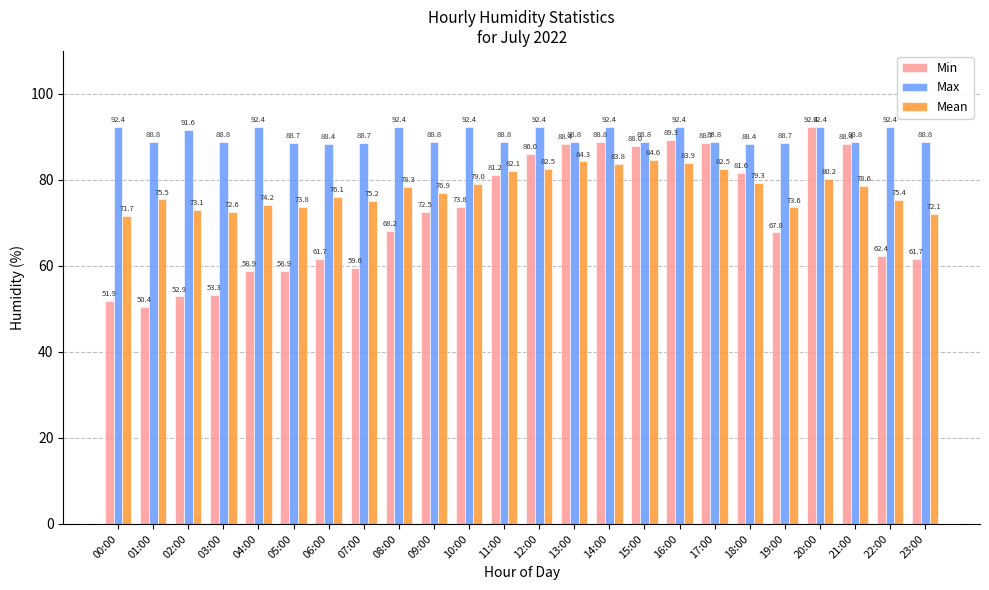

How many bars are there in total?

72